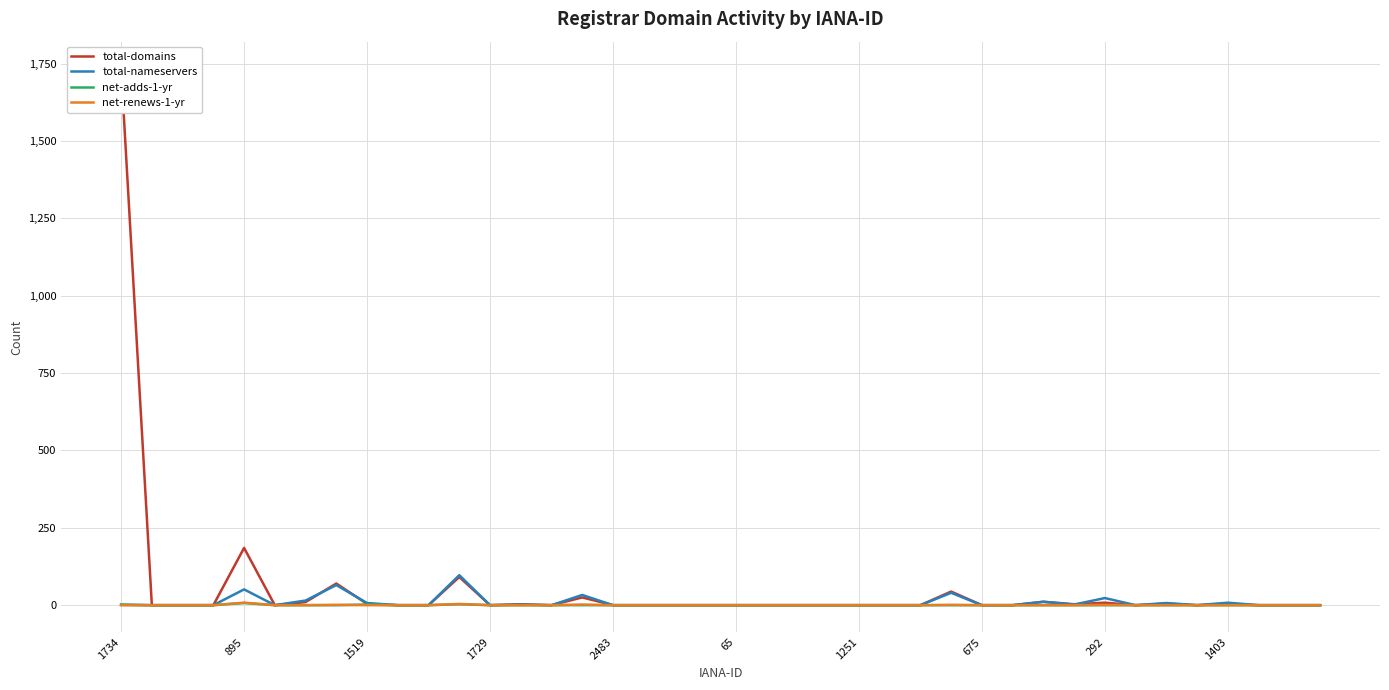

How many series are shown in this chart?

4